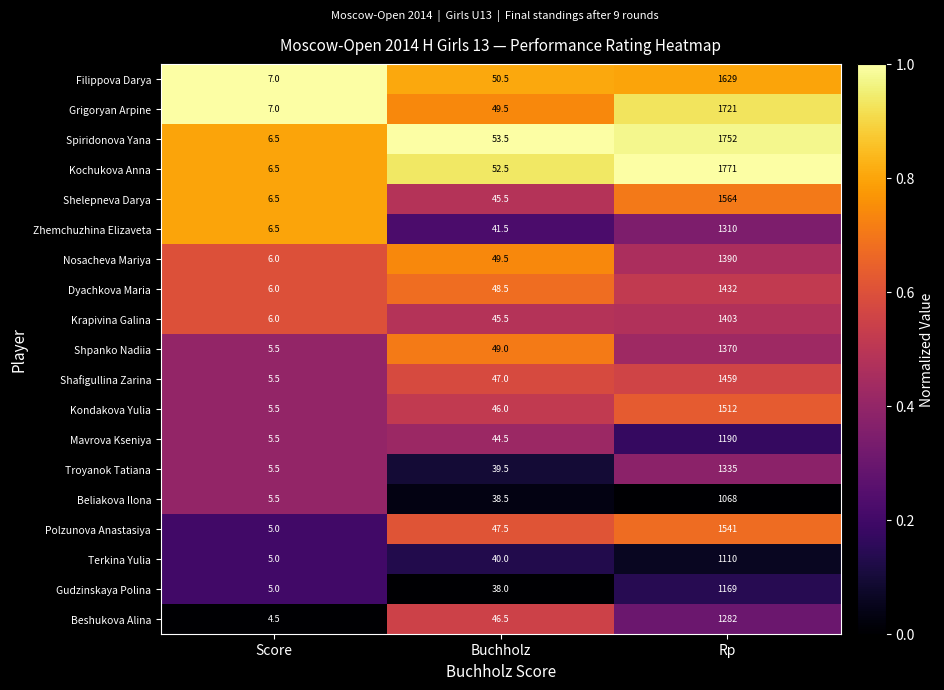

At which category is the sum across all series the highest?

Rp